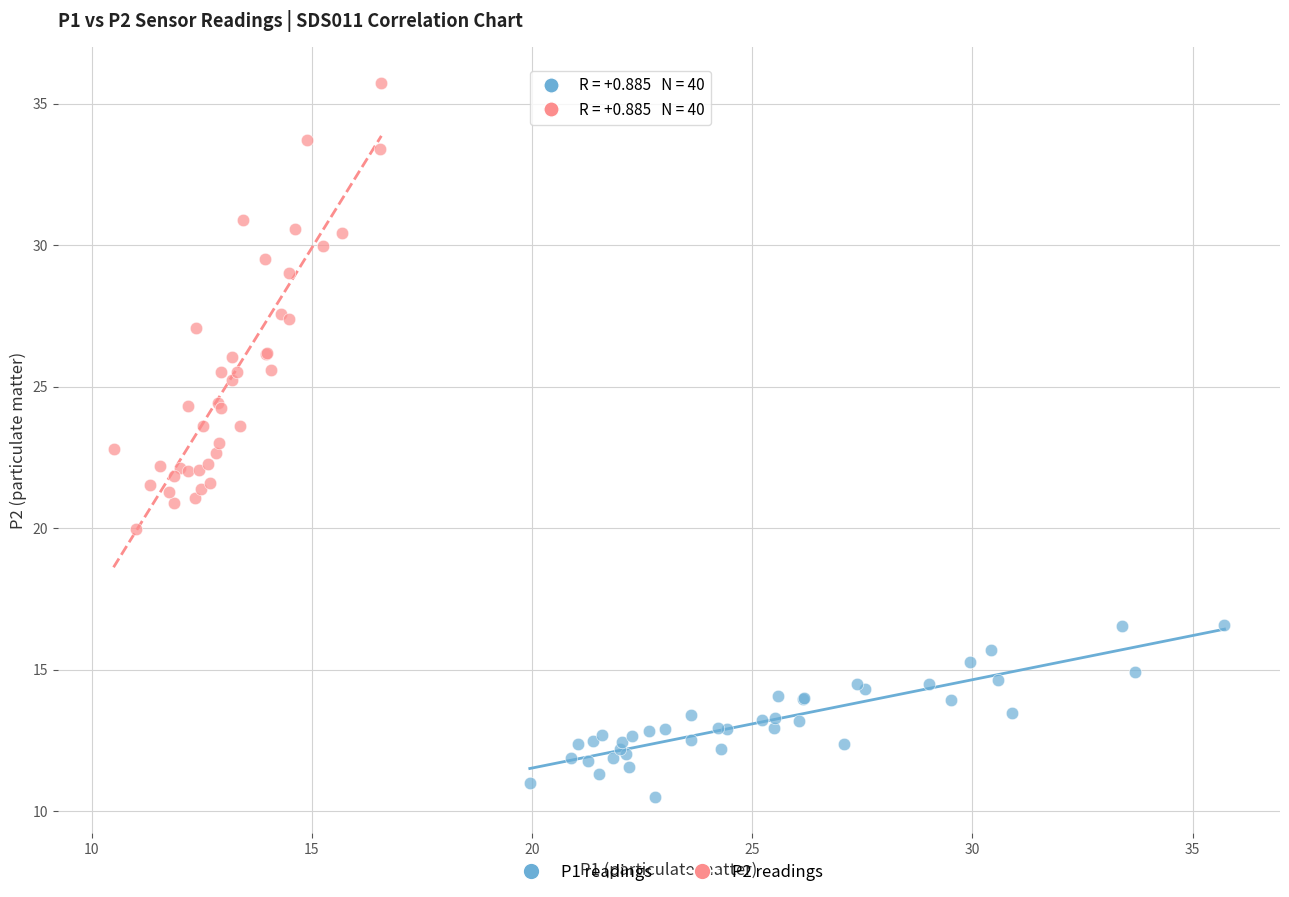

Which series contains the highest Y value?

P2 readings